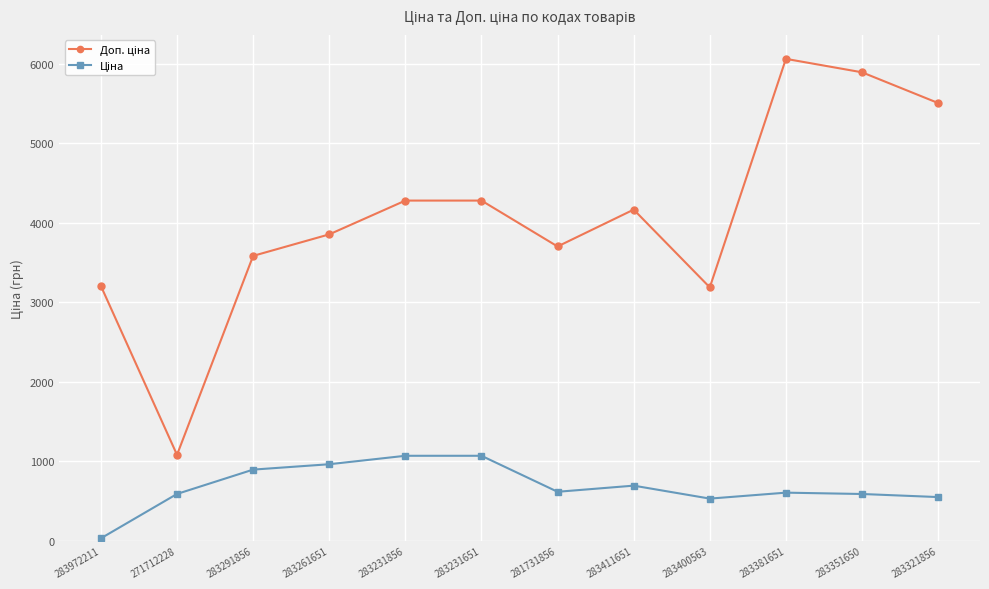

Which category has the lowest value across all series?

283972211